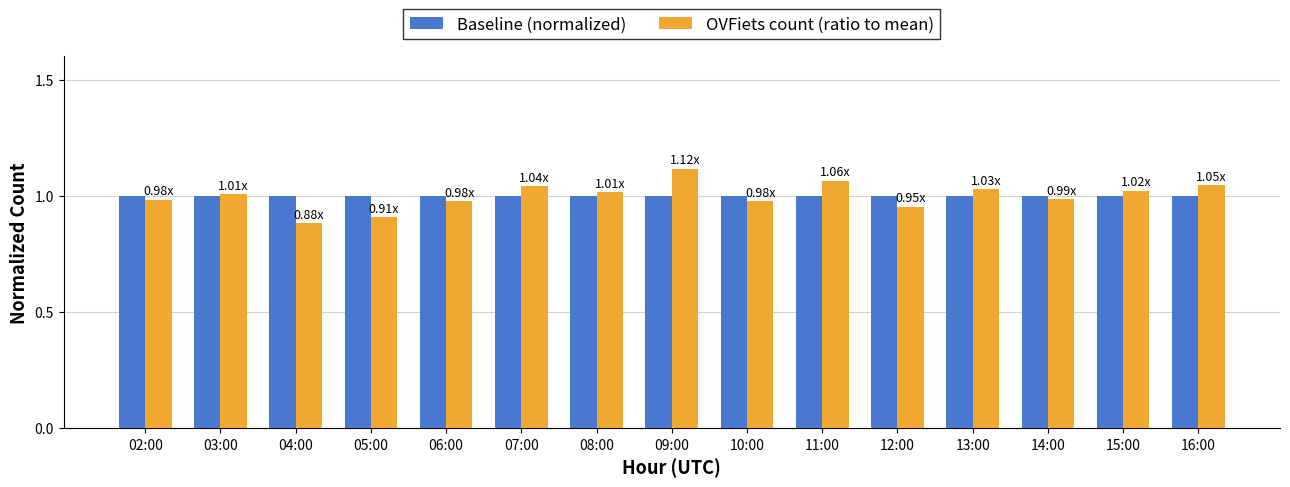

What is the label of the 8th bar from the left?

09:00